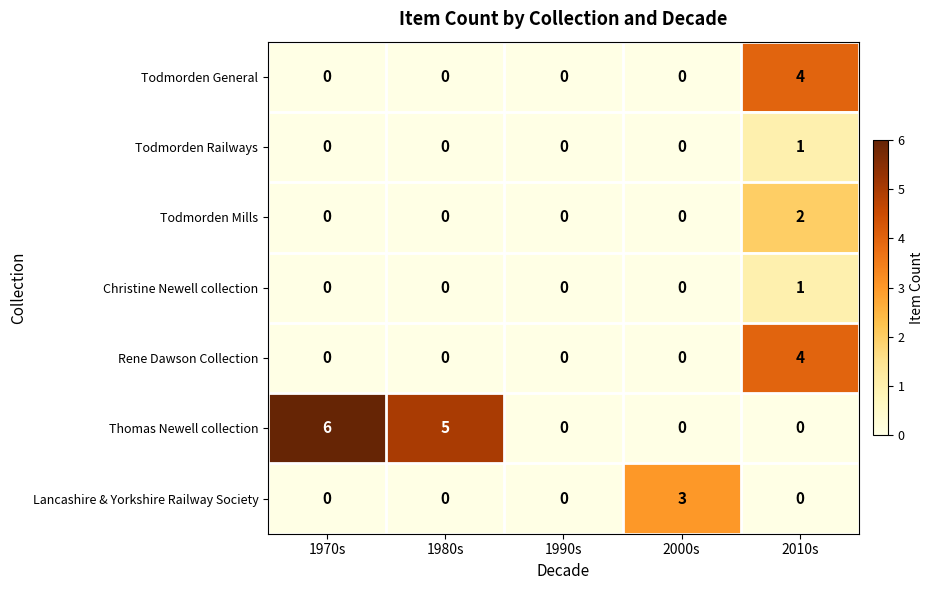

Which series has the largest total across all categories?

Thomas Newell collection